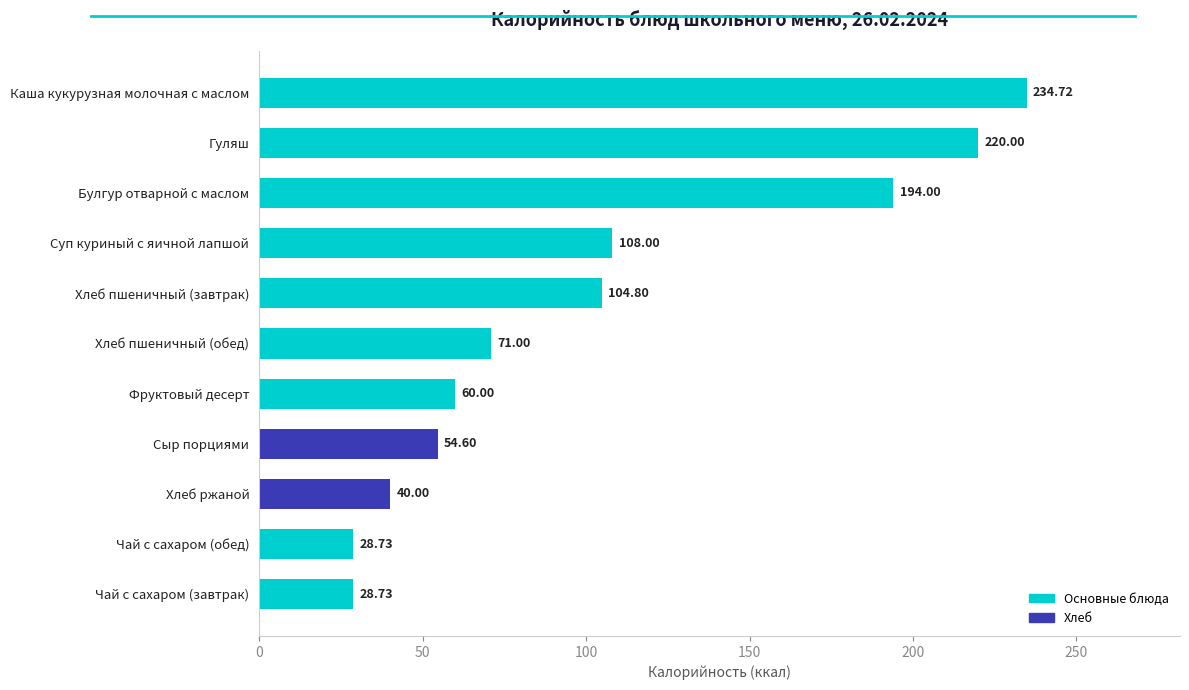

Which category has the highest value across all series?

Каша кукурузная молочная с маслом